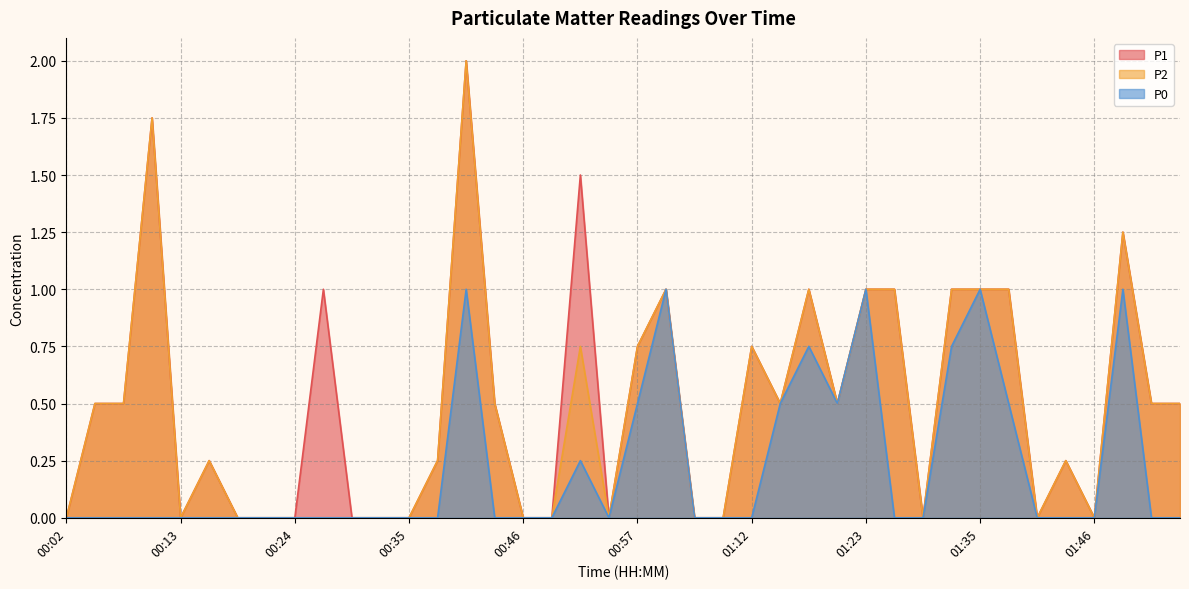

Reading left to right, extract all data points from this chart.

P1: 00:02=0.0	00:05=0.5	00:08=0.5	00:11=1.8	00:13=0.0	00:16=0.2	00:19=0.0	00:22=0.0	00:24=0.0	00:27=1.0	00:30=0.0	00:33=0.0	00:35=0.0	00:38=0.2	00:41=2.0	00:44=0.5	00:46=0.0	00:49=0.0	00:52=1.5	00:55=0.0	00:57=0.8	01:00=1.0	01:03=0.0	01:06=0.0	01:12=0.8	01:15=0.5	01:18=1.0	01:21=0.5	01:23=1.0	01:26=1.0	01:29=0.0	01:32=1.0	01:35=1.0	01:38=1.0	01:40=0.0	01:43=0.2	01:46=0.0	01:49=1.2	01:51=0.5	01:54=0.5
P2: 00:02=0.0	00:05=0.5	00:08=0.5	00:11=1.8	00:13=0.0	00:16=0.2	00:19=0.0	00:22=0.0	00:24=0.0	00:27=0.0	00:30=0.0	00:33=0.0	00:35=0.0	00:38=0.2	00:41=2.0	00:44=0.5	00:46=0.0	00:49=0.0	00:52=0.8	00:55=0.0	00:57=0.8	01:00=1.0	01:03=0.0	01:06=0.0	01:12=0.8	01:15=0.5	01:18=1.0	01:21=0.5	01:23=1.0	01:26=1.0	01:29=0.0	01:32=1.0	01:35=1.0	01:38=1.0	01:40=0.0	01:43=0.2	01:46=0.0	01:49=1.2	01:51=0.5	01:54=0.5
P0: 00:02=0.0	00:05=0.0	00:08=0.0	00:11=0.0	00:13=0.0	00:16=0.0	00:19=0.0	00:22=0.0	00:24=0.0	00:27=0.0	00:30=0.0	00:33=0.0	00:35=0.0	00:38=0.0	00:41=1.0	00:44=0.0	00:46=0.0	00:49=0.0	00:52=0.2	00:55=0.0	00:57=0.5	01:00=1.0	01:03=0.0	01:06=0.0	01:12=0.0	01:15=0.5	01:18=0.8	01:21=0.5	01:23=1.0	01:26=0.0	01:29=0.0	01:32=0.8	01:35=1.0	01:38=0.5	01:40=0.0	01:43=0.0	01:46=0.0	01:49=1.0	01:51=0.0	01:54=0.0